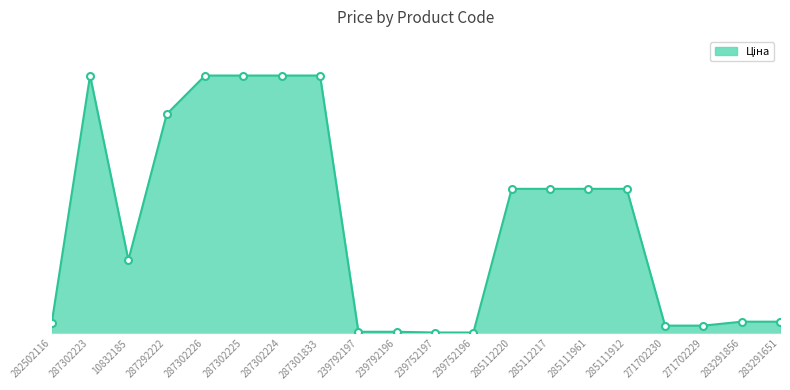

Is this an area chart (filled region under the line)?

Yes